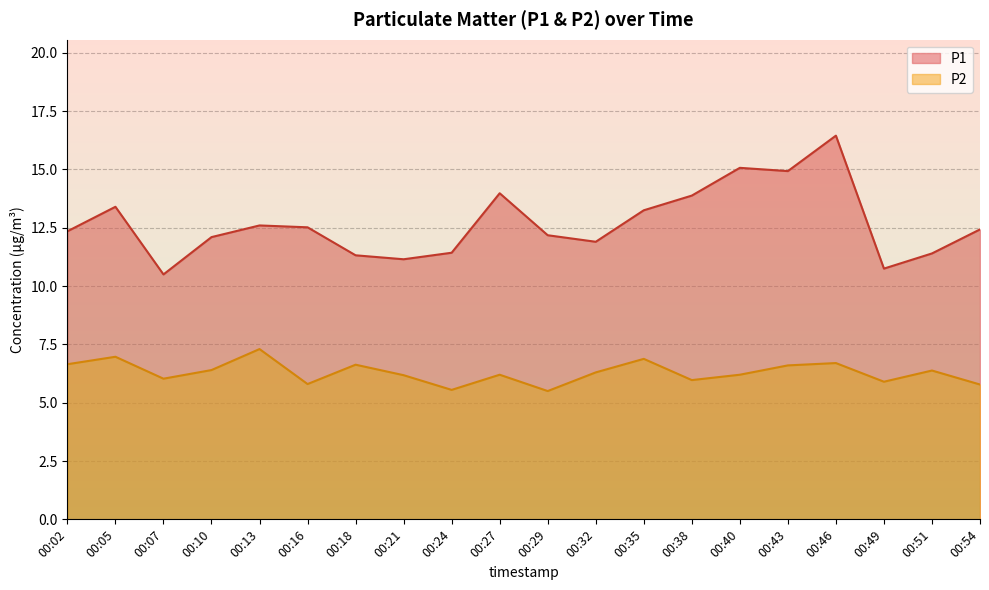

Read the P1 value at 00:10.

12.1